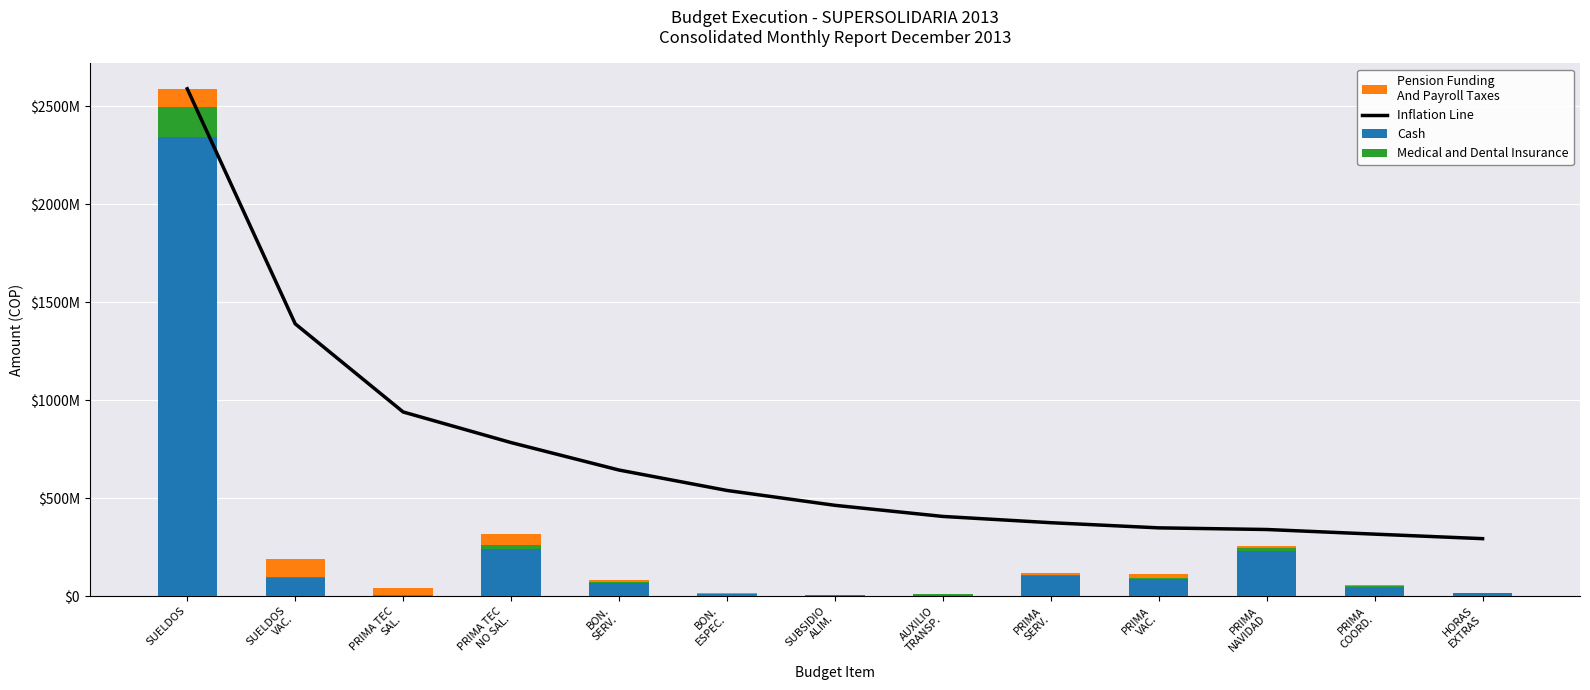

Reading left to right, transcribe all the data shown in this chart.

Inflation Line: SUELDOS=2590336698.0	SUELDOS
VAC.=1390168349.0	PRIMA TEC
SAL.=939928996.0	PRIMA TEC
NO SAL.=783556747.0	BON.
SERV.=643370140.8	BON.
ESPEC.=539116784.0	SUBSIDIO
ALIM.=463202386.3	AUXILIO
TRANSP.=406449213.0	PRIMA
SERV.=374484997.0	PRIMA
VAC.=348110909.3	PRIMA
NAVIDAD=339764463.0	PRIMA
COORD.=316053676.0	HORAS
EXTRAS=292972466.6
Cash: SUELDOS=2345388592.2	SUELDOS
VAC.=89755846.4	PRIMA TEC
SAL.=2676223.2	PRIMA TEC
NO SAL.=242571188.6	BON.
SERV.=67243988.5	BON.
ESPEC.=10528786.8	SUBSIDIO
ALIM.=6568068.6	AUXILIO
TRANSP.=7774479.6	PRIMA
SERV.=103193131.4	PRIMA
VAC.=84901833.1	PRIMA
NAVIDAD=230591309.8	PRIMA
COORD.=47265931.6	HORAS
EXTRAS=13754272.7
Medical and Dental Insurance: SUELDOS=149705654.8	SUELDOS
VAC.=5729096.6	PRIMA TEC
SAL.=170822.8	PRIMA TEC
NO SAL.=15483267.4	BON.
SERV.=4292169.5	BON.
ESPEC.=672050.2	SUBSIDIO
ALIM.=419238.4	AUXILIO
TRANSP.=496243.4	PRIMA
SERV.=6586795.6	PRIMA
VAC.=5419265.9	PRIMA
NAVIDAD=14718594.2	PRIMA
COORD.=3016974.4	HORAS
EXTRAS=877932.3
Pension Funding
And Payroll Taxes: SUELDOS=95242451.0	SUELDOS
VAC.=94515057.0	PRIMA TEC
SAL.=36603244.0	PRIMA TEC
NO SAL.=56385544.0	BON.
SERV.=11087558.0	BON.
ESPEC.=6649163.0	SUBSIDIO
ALIM.=728693.0	AUXILIO
TRANSP.=906277.0	PRIMA
SERV.=8991342.0	PRIMA
VAC.=20423021.0	PRIMA
NAVIDAD=10990096.0	PRIMA
COORD.=4952113.0	HORAS
EXTRAS=1365749.0